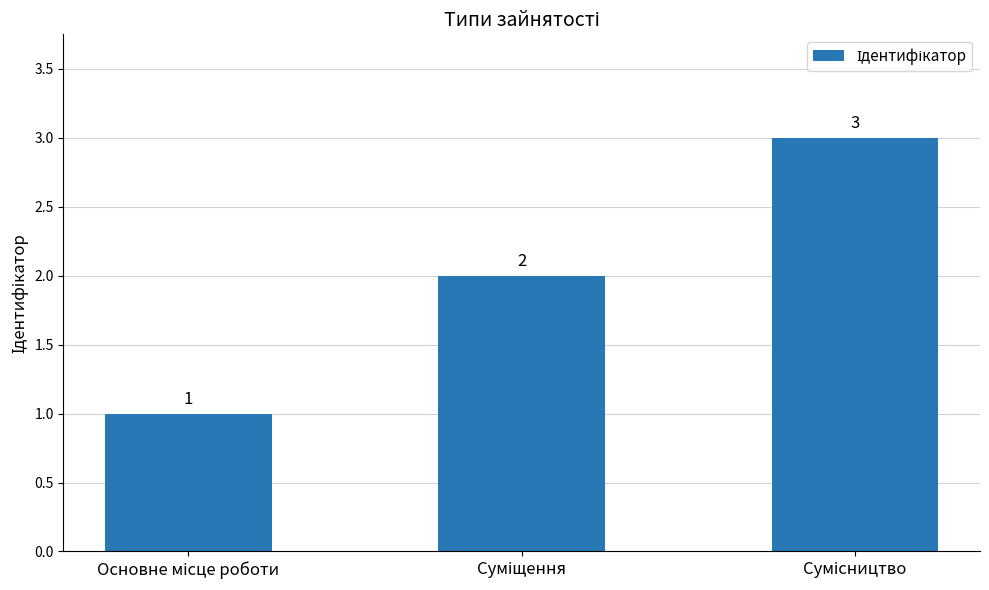

What is the greatest value displayed?

3